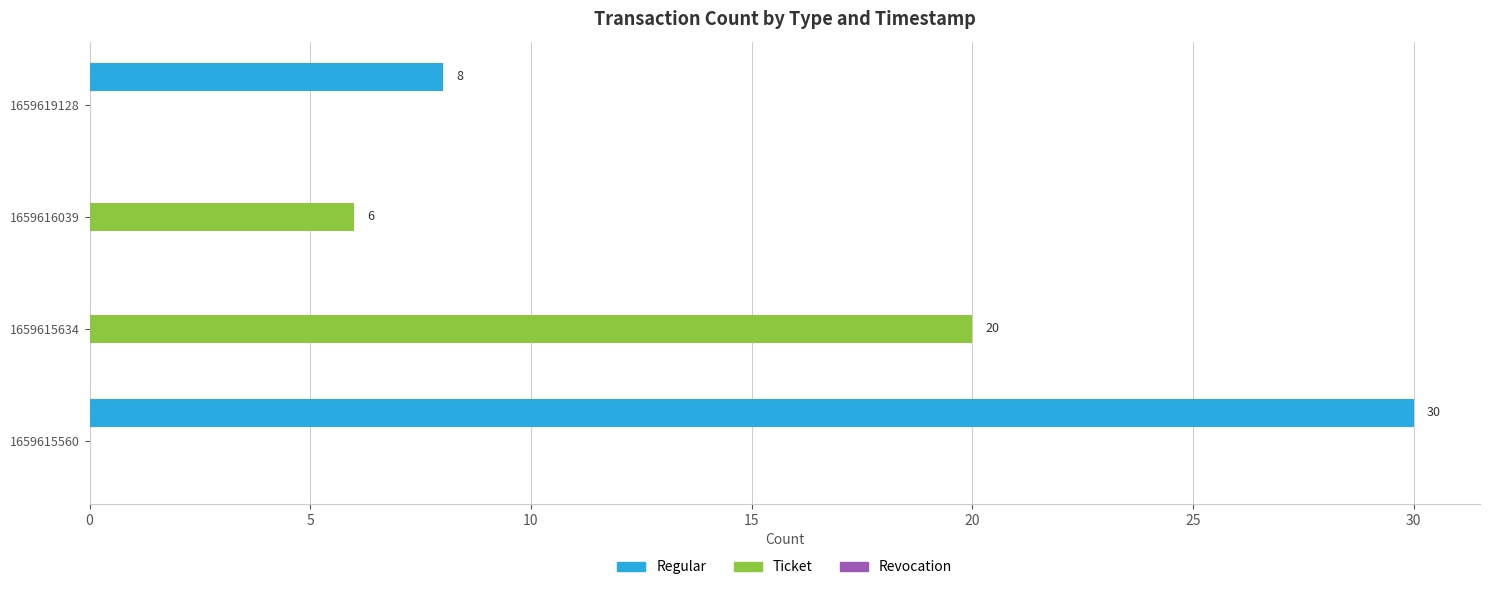

What is the sum of all Regular values?

38